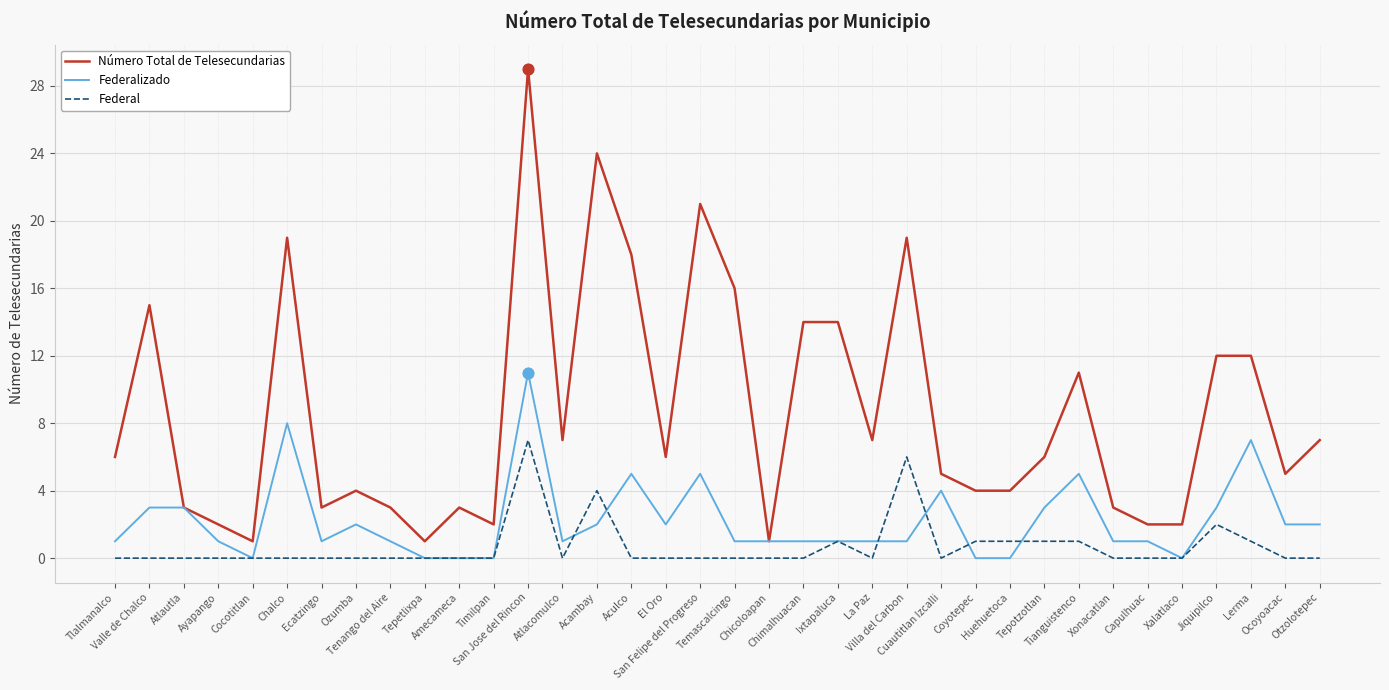

Which series has the largest range (max minus min)?

Número Total de Telesecundarias